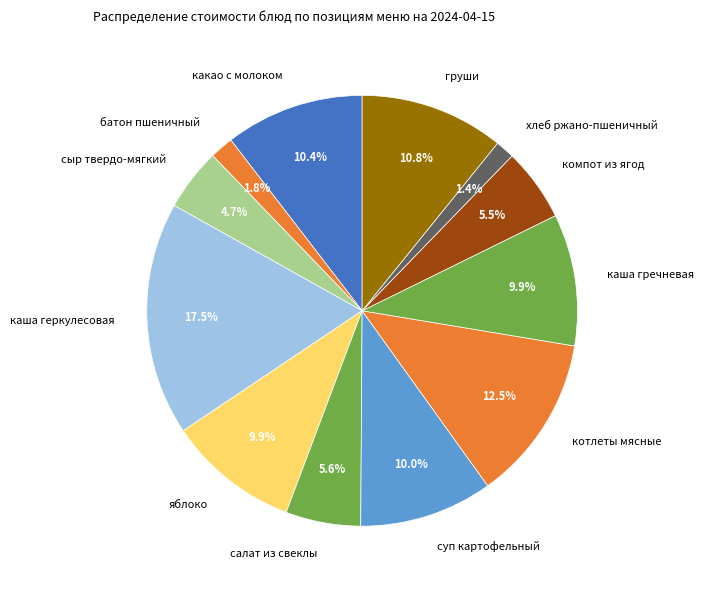

Does any single category account for the majority?

No